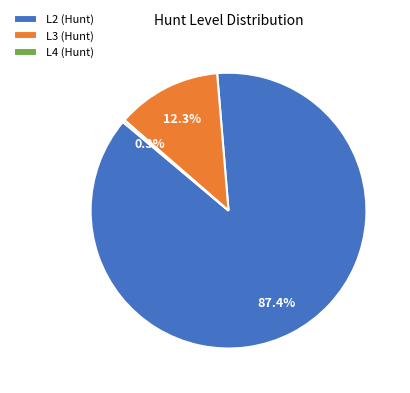

What portion of the pie excludes L3 (Hunt)?

87.7%